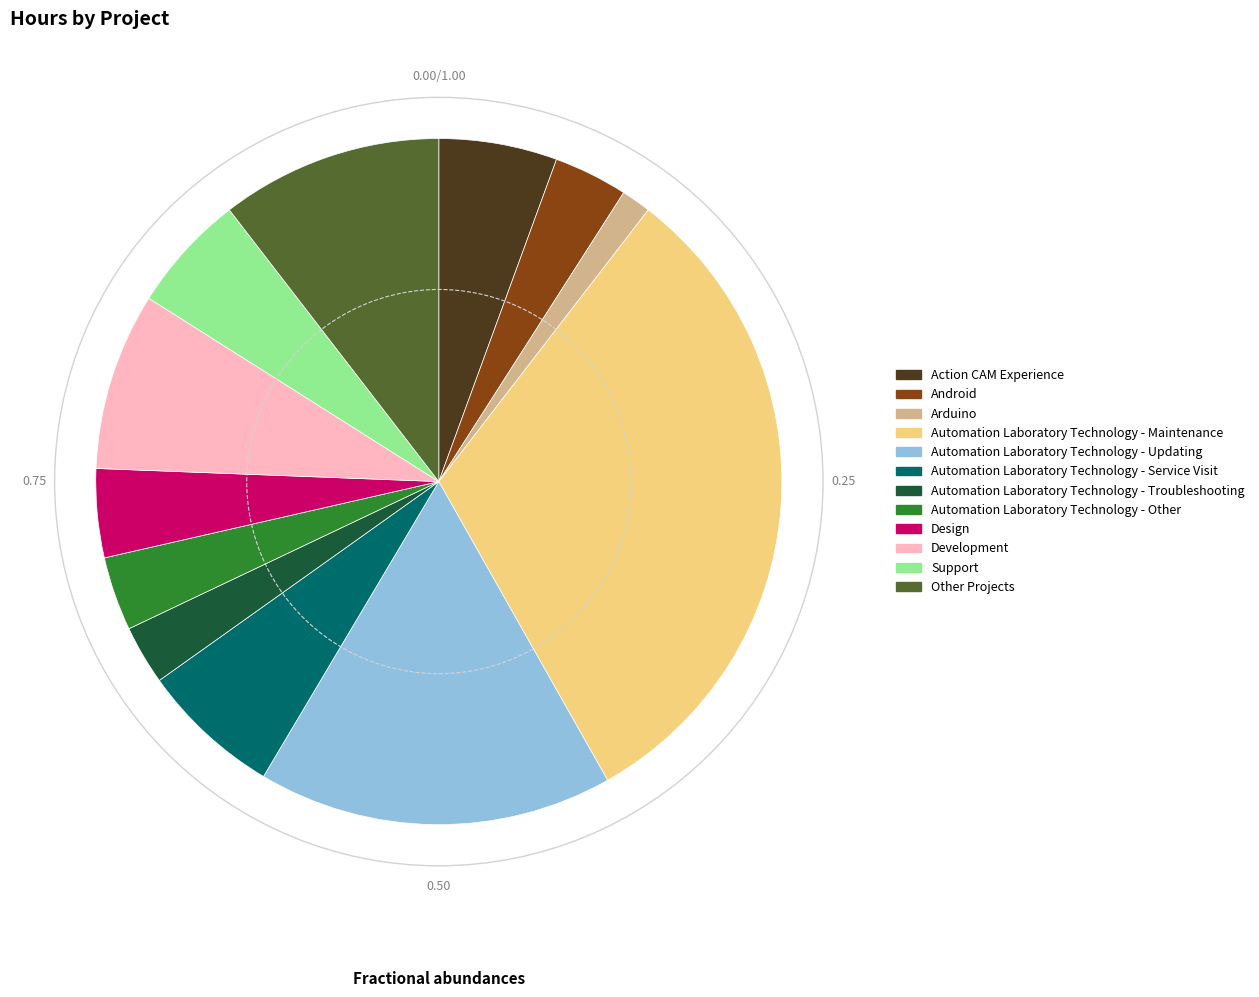

Is Development the majority of the pie?

No